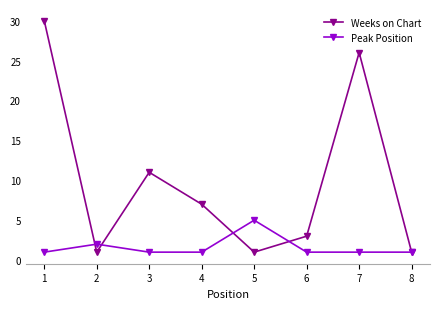

True or false: Weeks on Chart and Peak Position intersect in this chart.

True